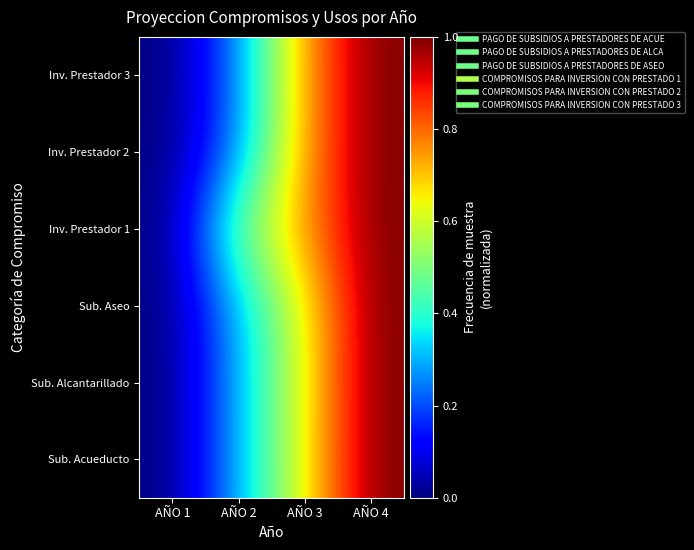

Which series has the widest spread of values?

Sub. Acueducto